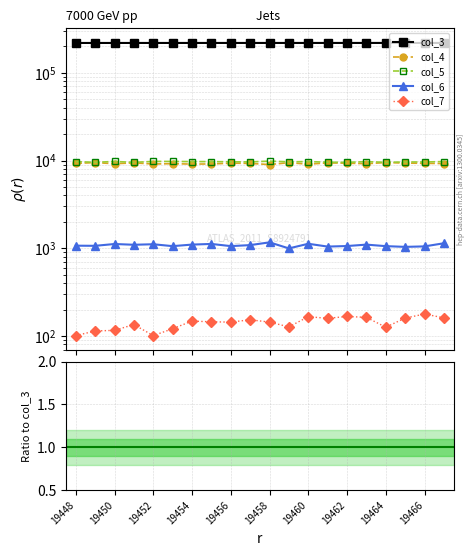

How many interior local peaks does the col_7 series have?

6